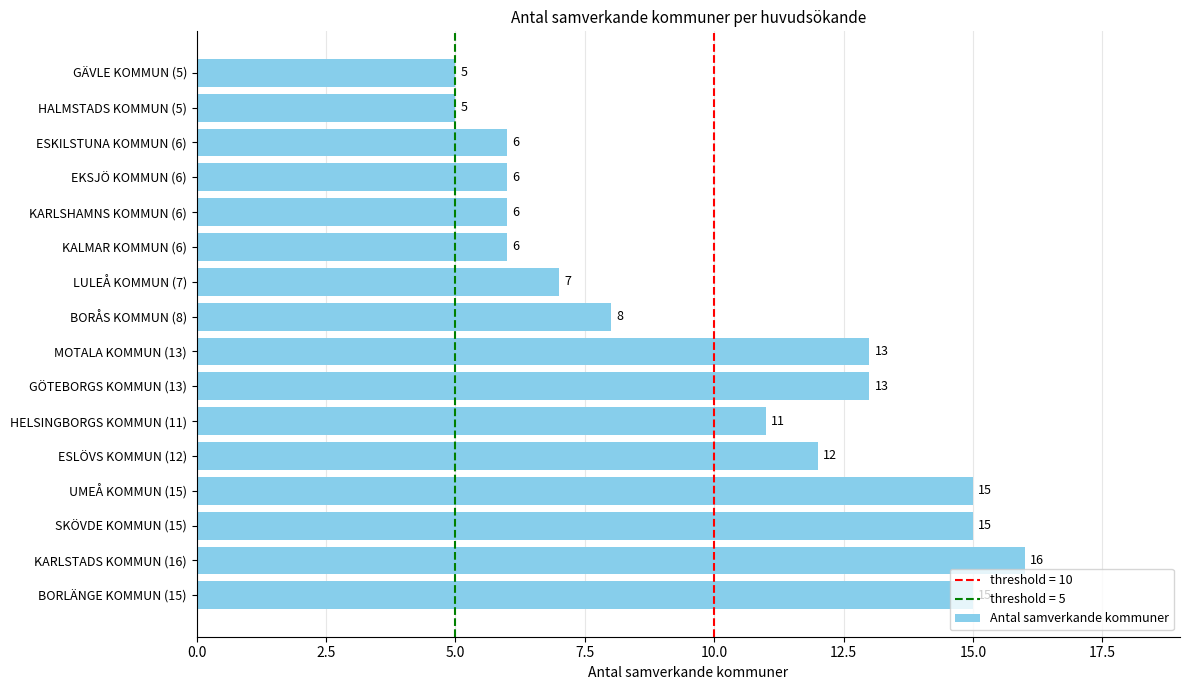

At which category does the chart reach its peak across all series?

KARLSTADS KOMMUN (16)